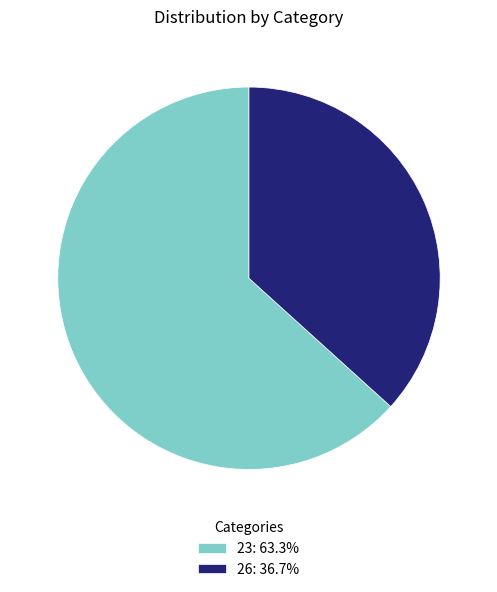

Approximately how many times larger is the value at 23: 63.3% compared to 26: 36.7%?

1.7